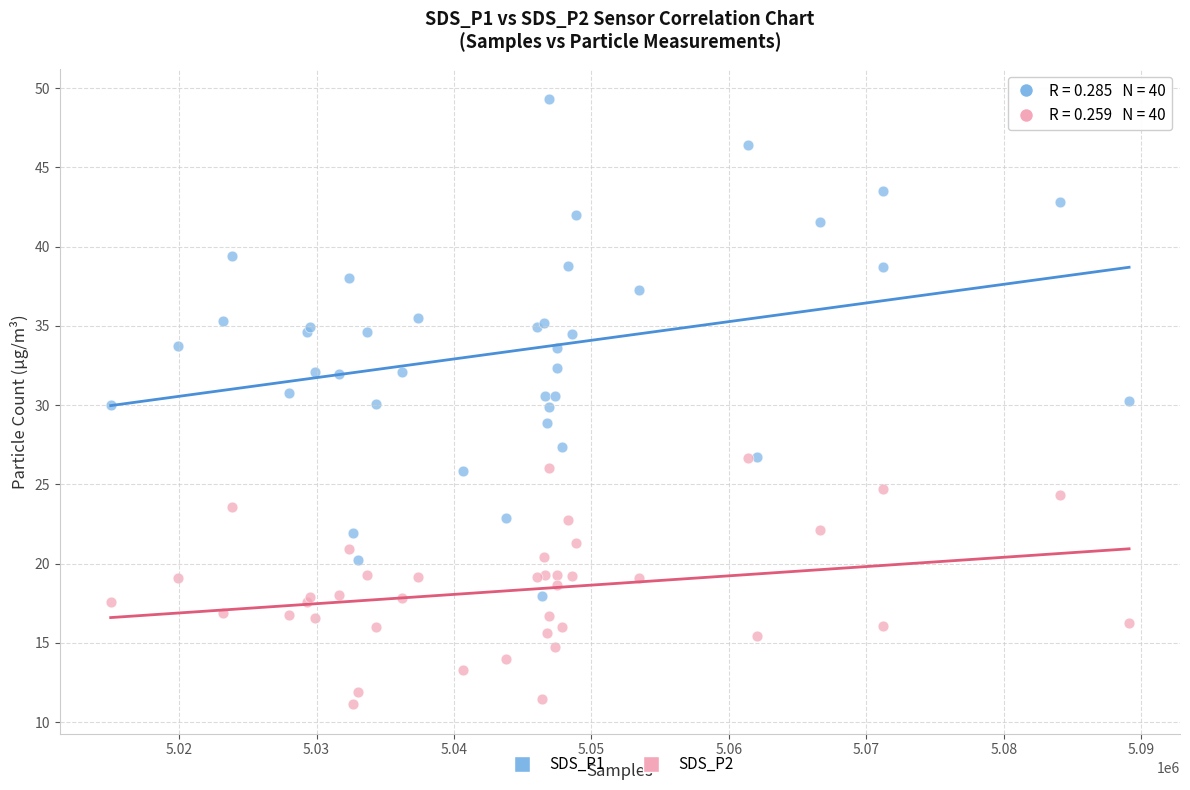

What are all the series names shown in the legend?

SDS_P1, SDS_P2